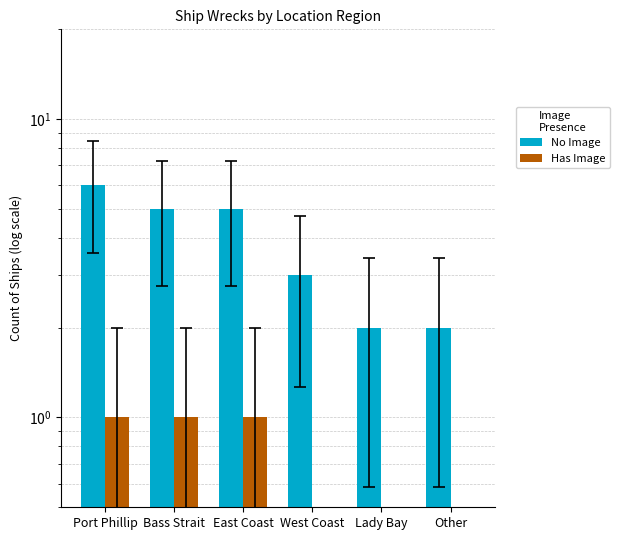

Which category has the lowest value across all series?

West Coast